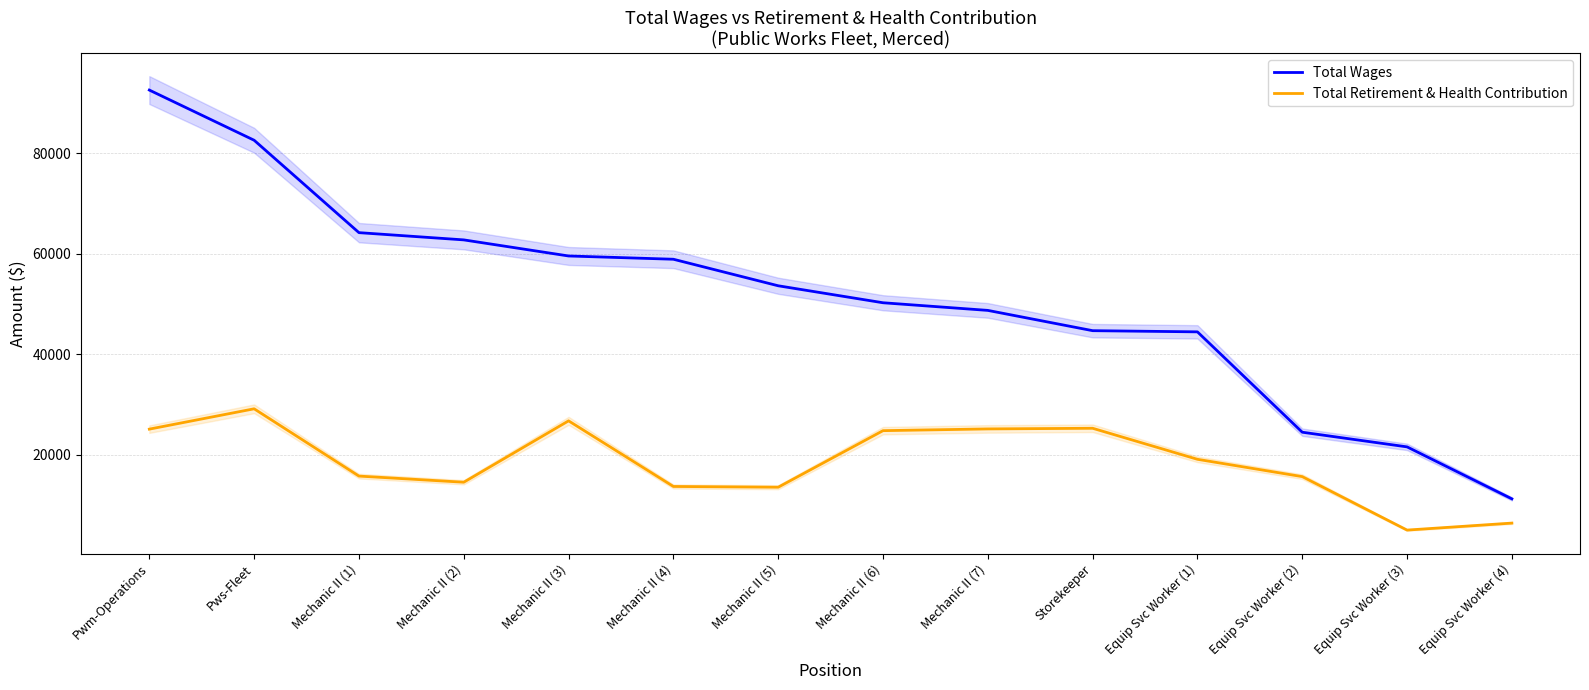

True or false: Total Wages and Total Retirement & Health Contribution cross at least once.

False